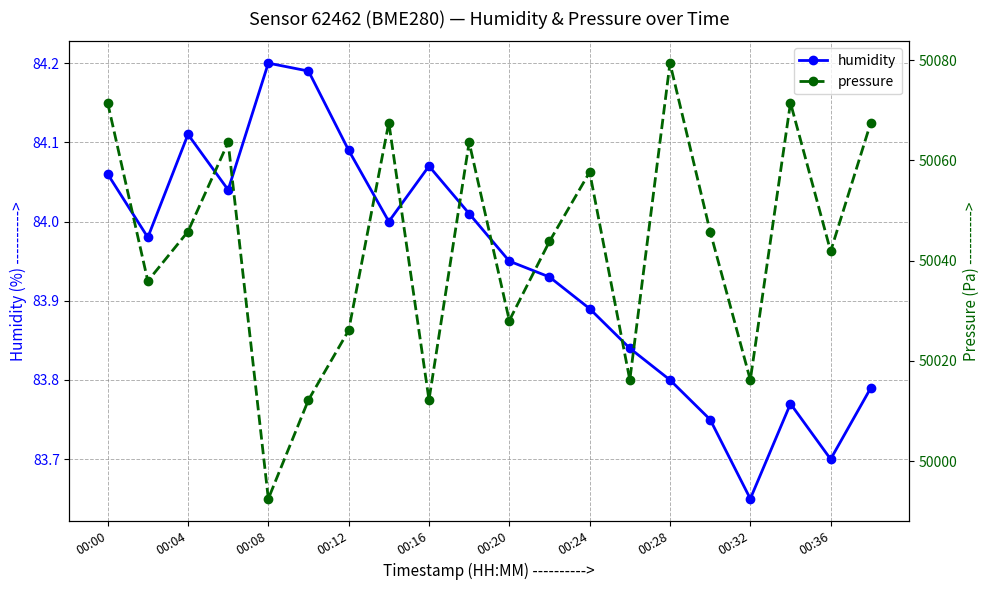

In humidity, how many points are lower than both neighbors (excluding endpoints)?

5